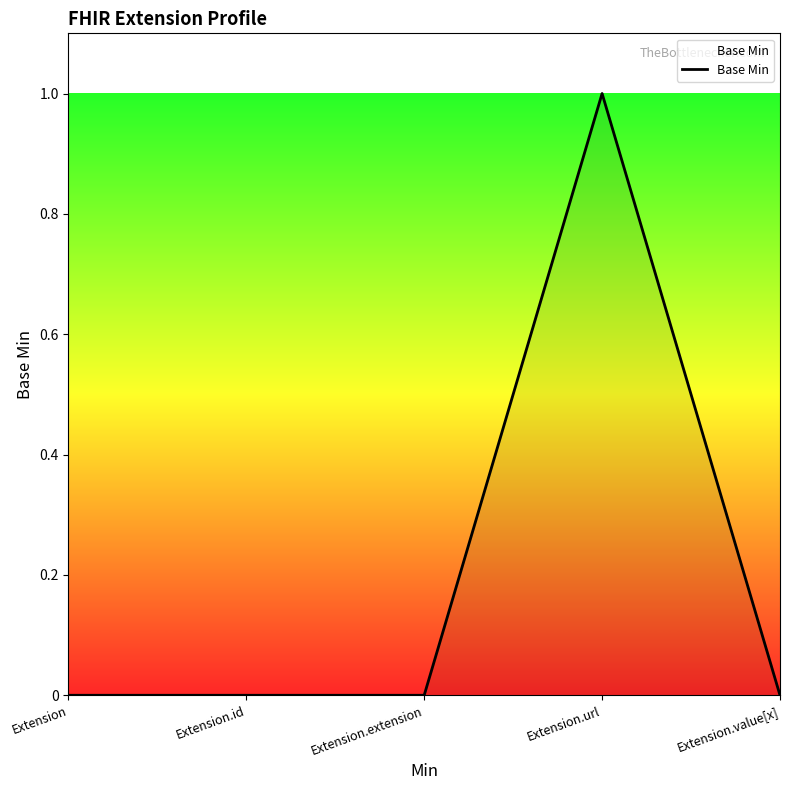

The chart shows a value of 1 at Extension.value[x]. True or false?

False